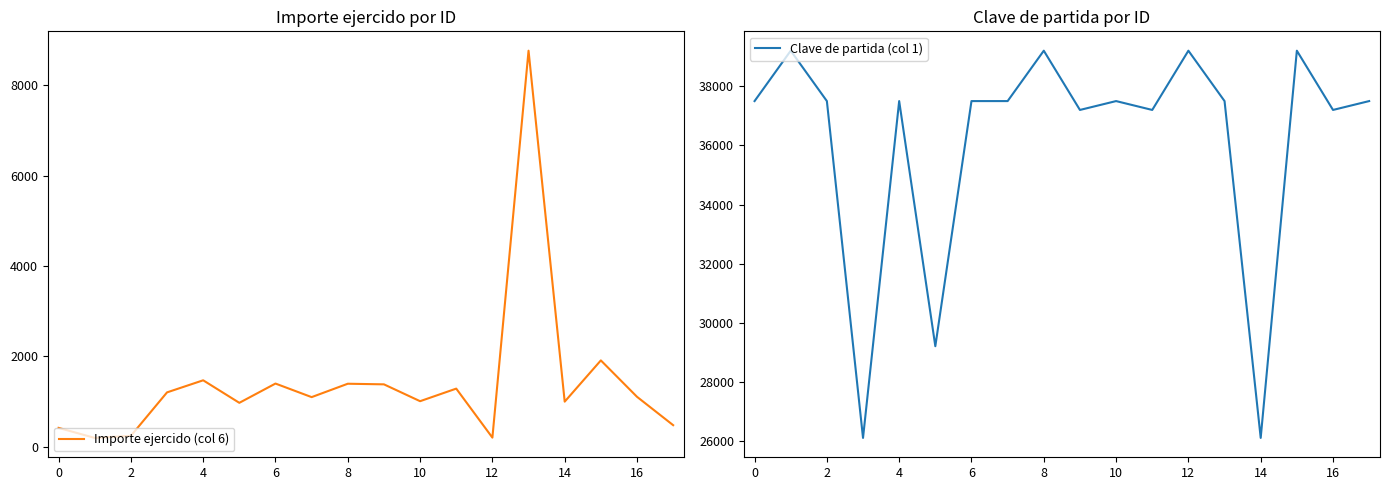

The value of Importe ejercido (col 6) at 16 is 1107.2. True or false?

True